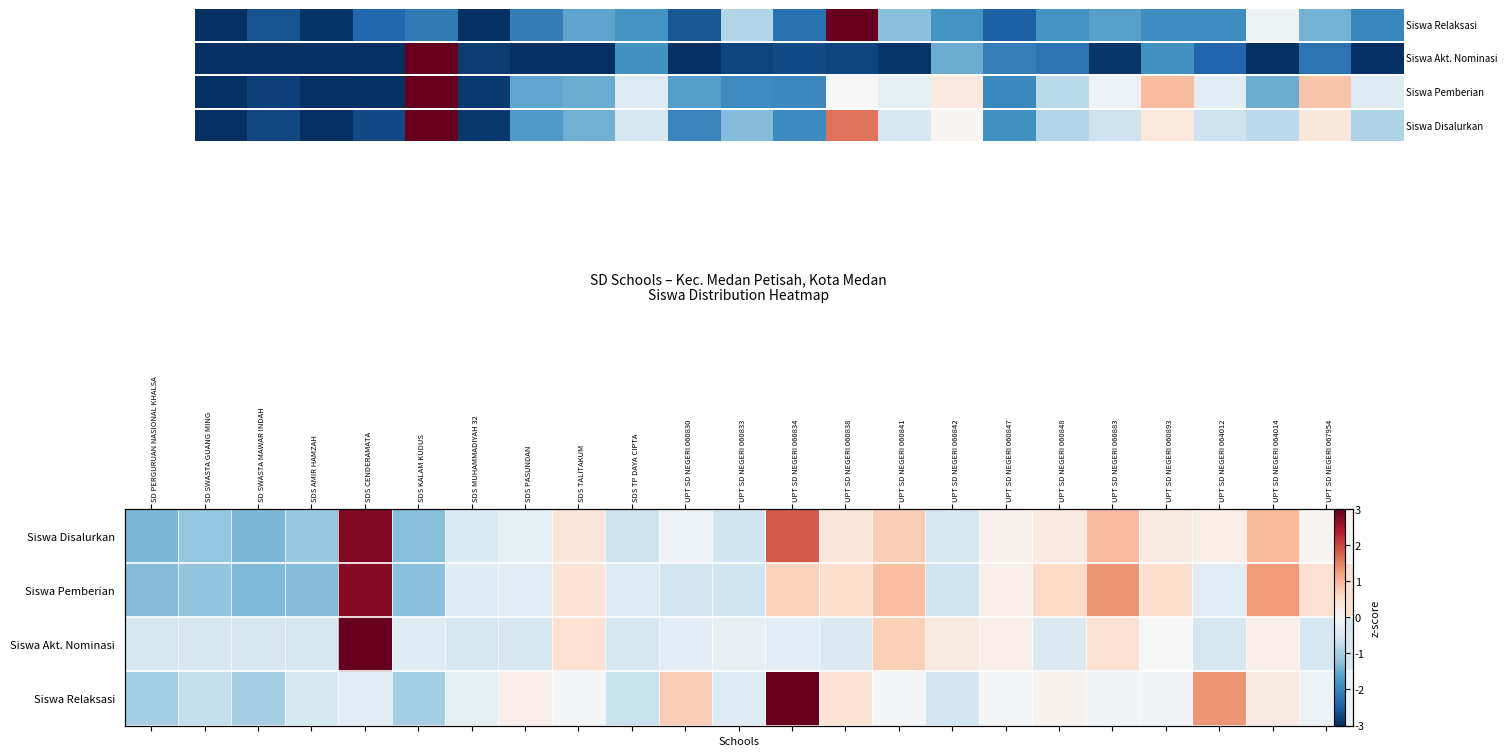

The Siswa Akt. Nominasi series shows -0.8 at SDS TP DAYA CIPTA. True or false?

False